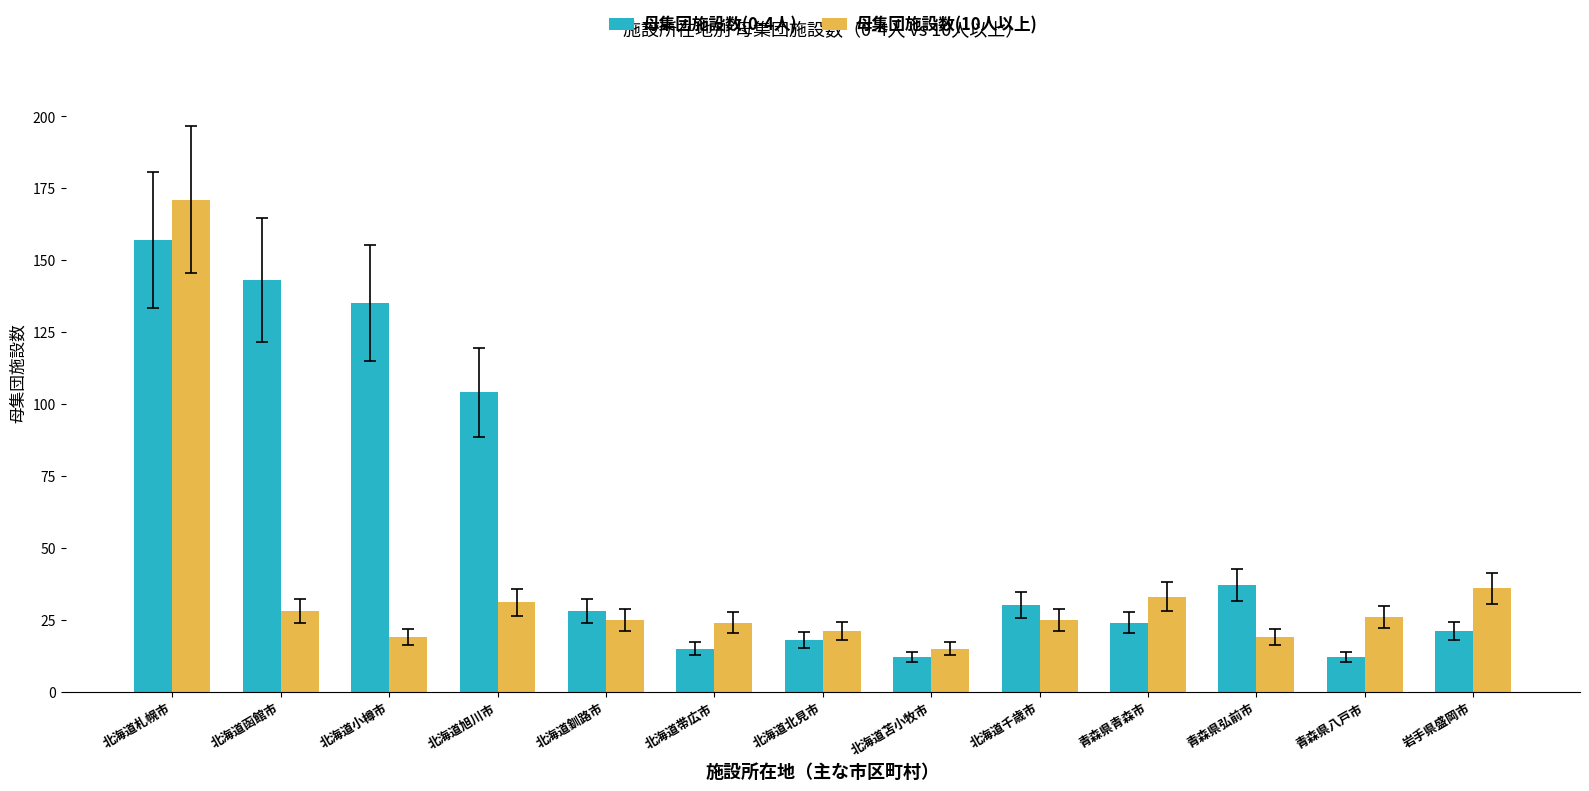

What is the sum of all 母集団施設数(0-4人) values?

736